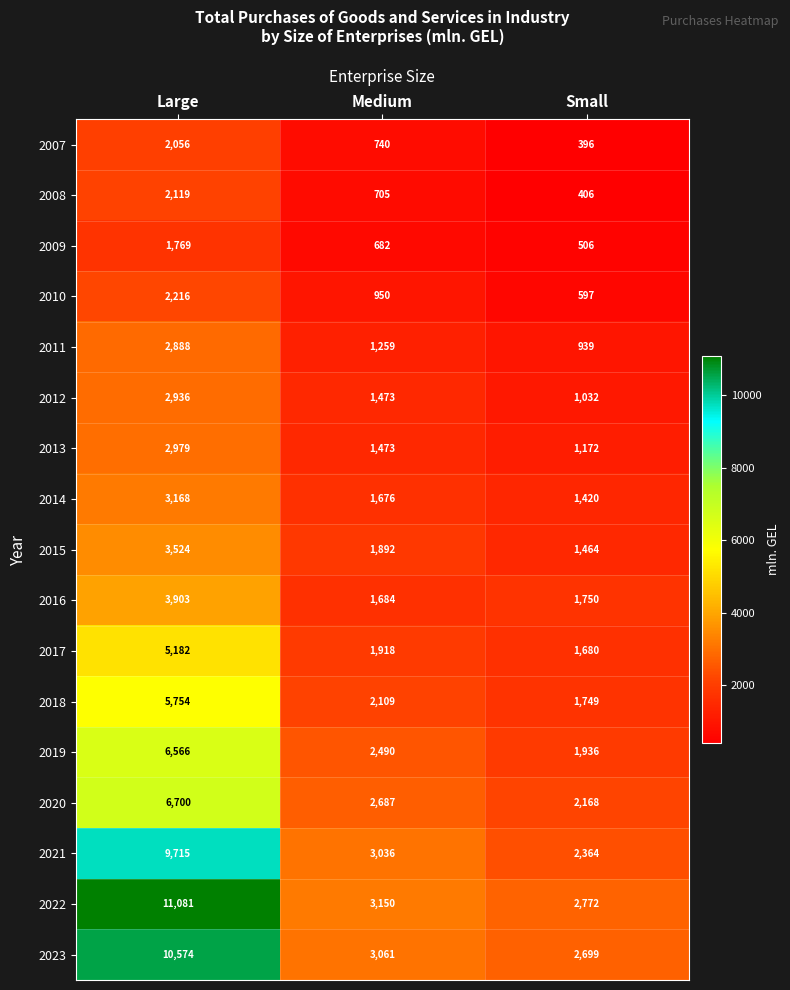

Read the 2014 value at Medium, to the nearest 10.

1680